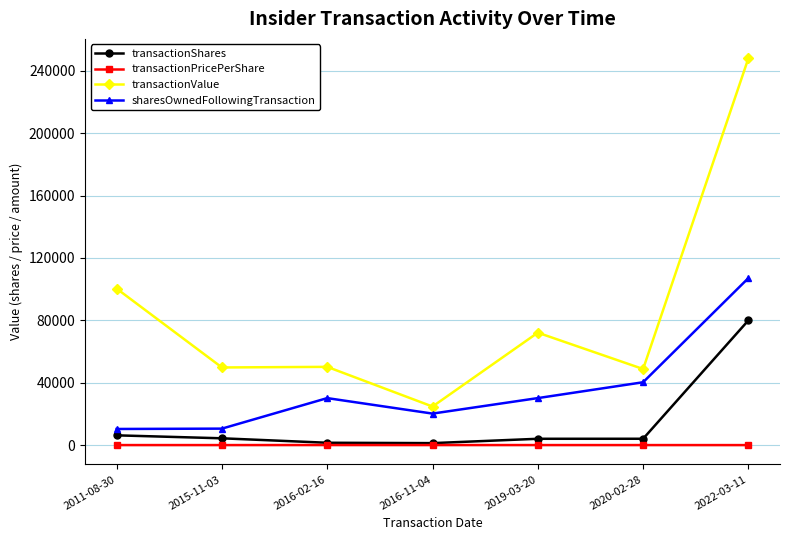

What are all the series names shown in the legend?

transactionShares, transactionPricePerShare, transactionValue, sharesOwnedFollowingTransaction